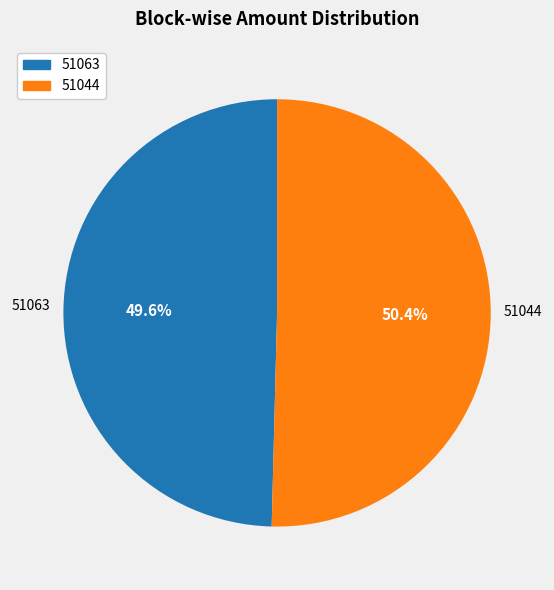

Combined, do 51044 and 51063 account for over 50%?

Yes